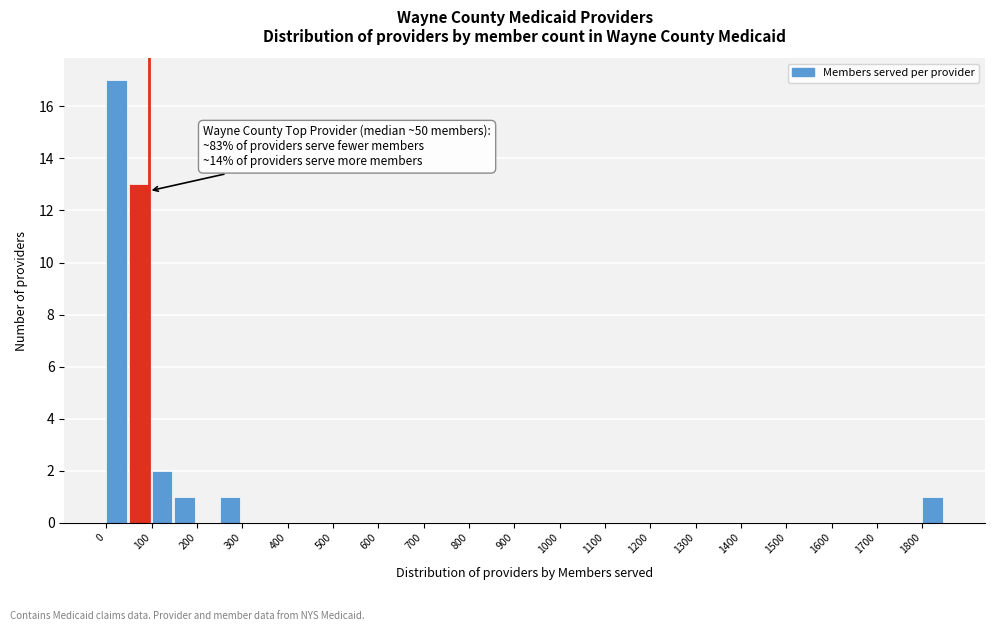

Which range on the x-axis has the tallest bar?

0 to 50